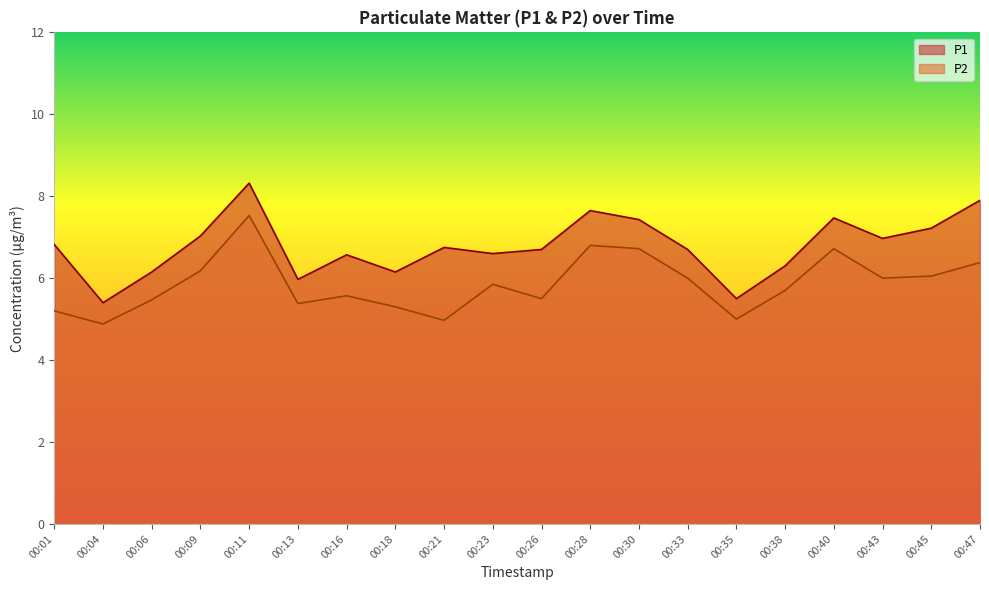

Which category has the lowest value in the P2 series?

00:04